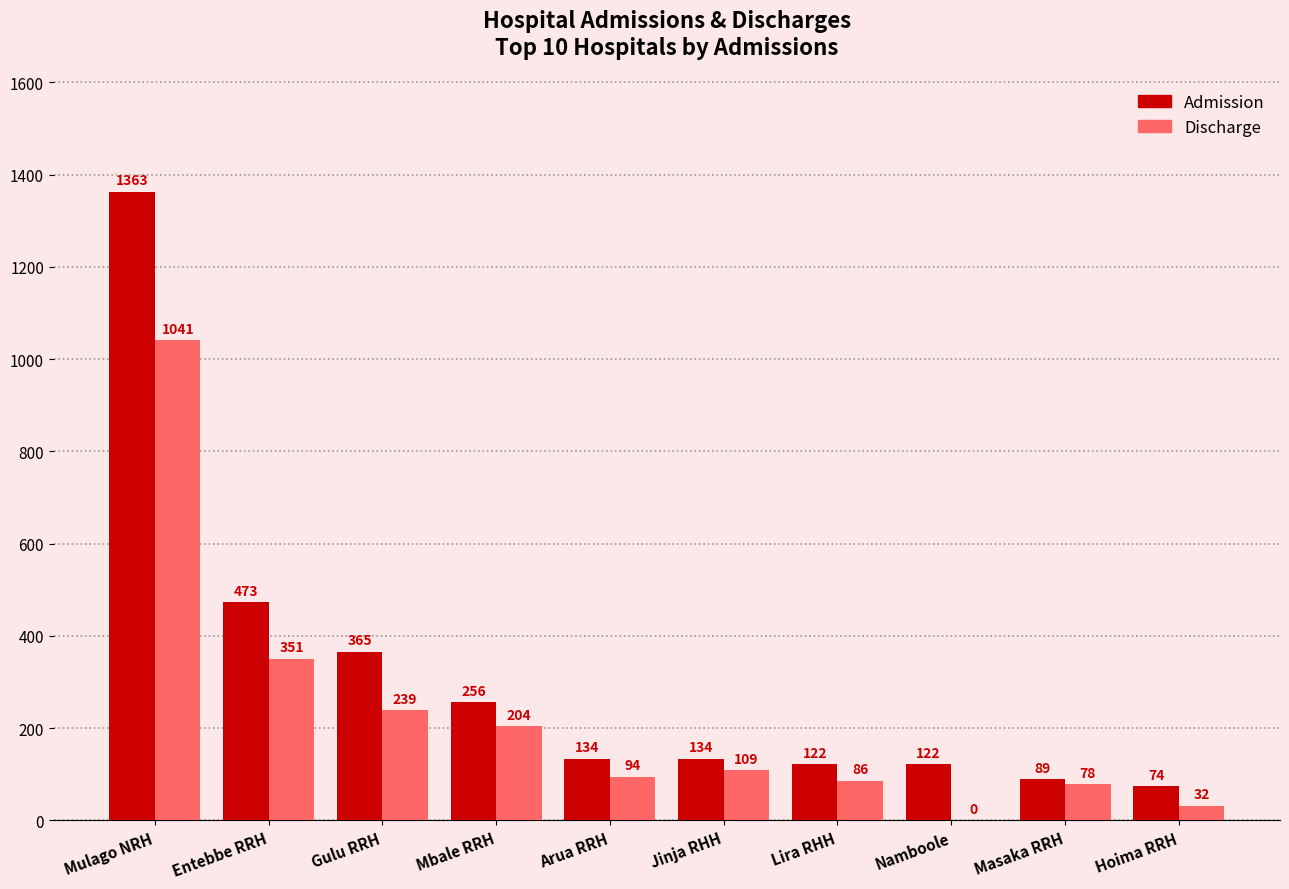

What is the sum of the Admission values at Mbale RRH and Gulu RRH?

621